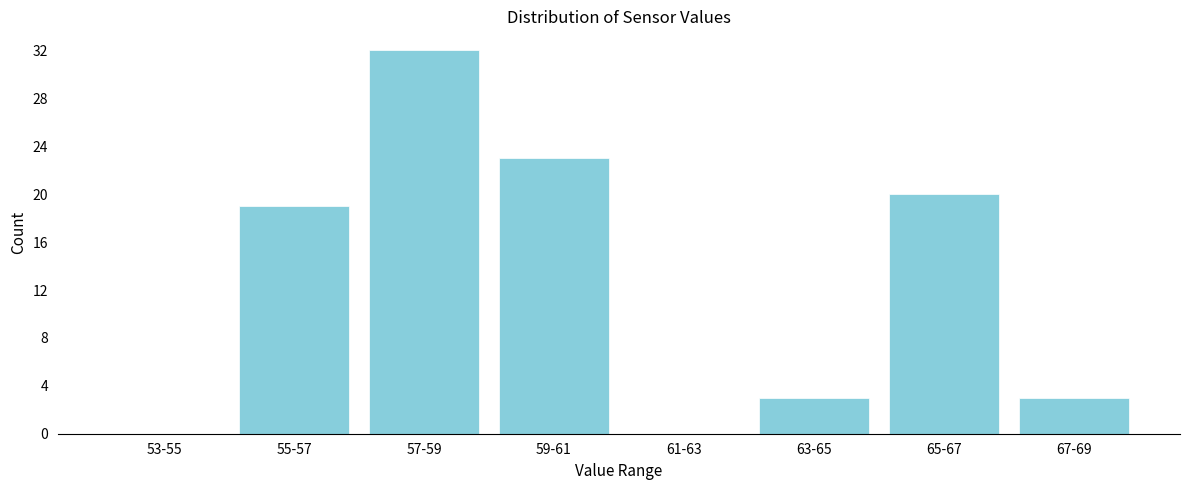

Reading left to right, transcribe all the data shown in this chart.

53-55=0	55-57=19	57-59=32	59-61=23	61-63=0	63-65=3	65-67=20	67-69=3